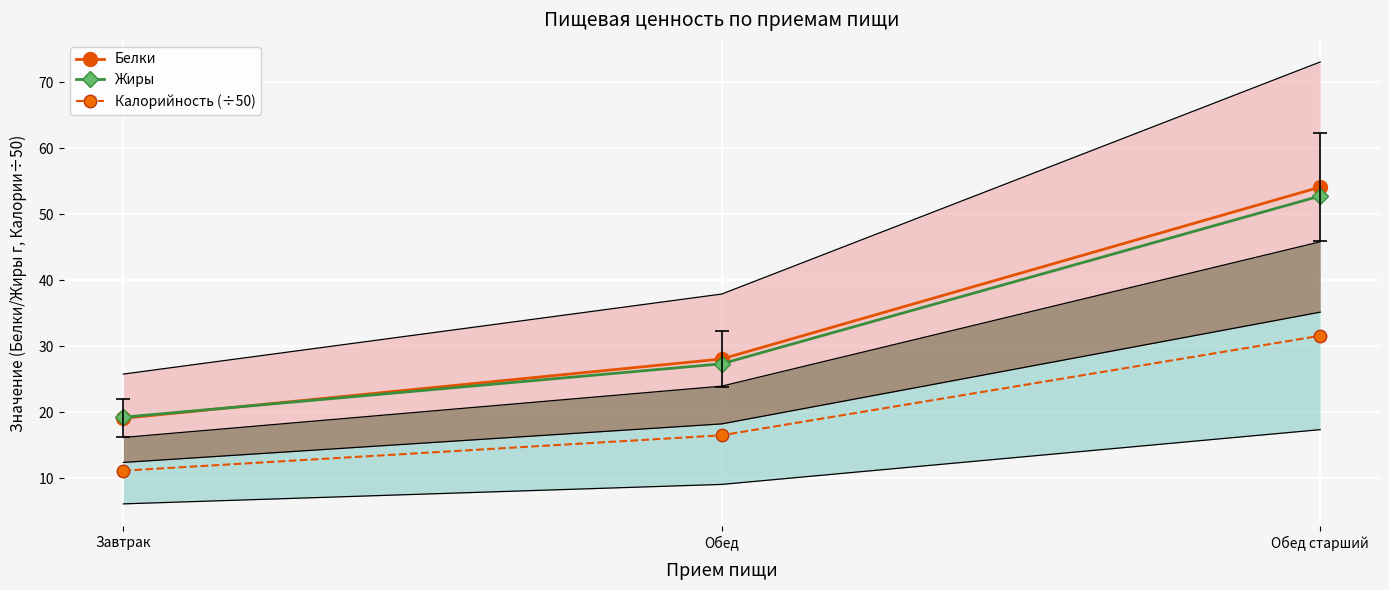

True or false: Жиры has a value of 27.4 at Обед.

True